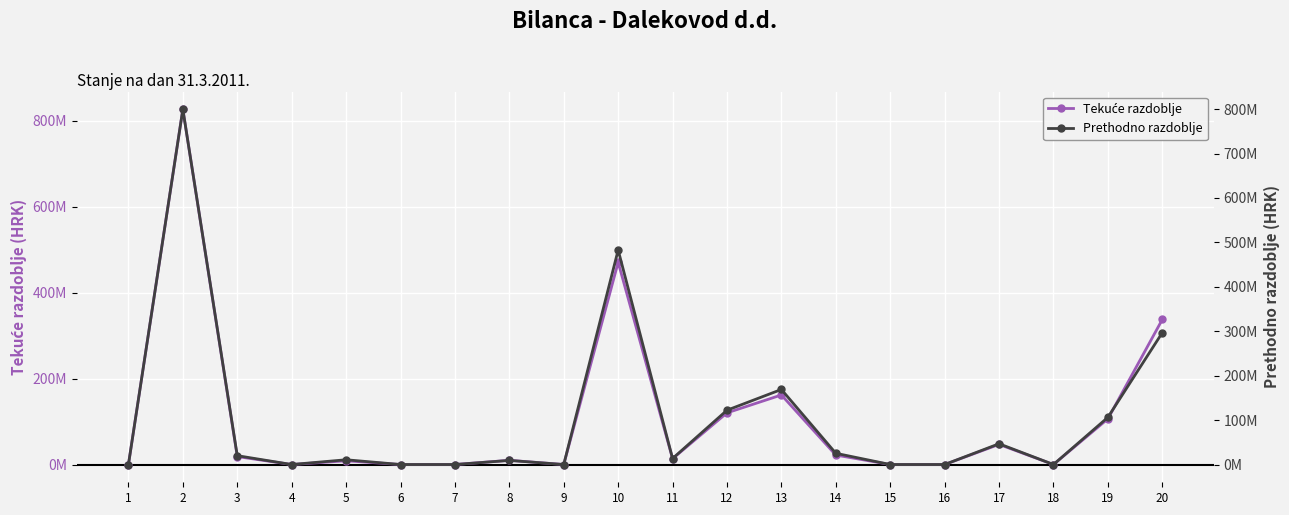

What is the difference between the highest and lowest values at 10?

12535074.2